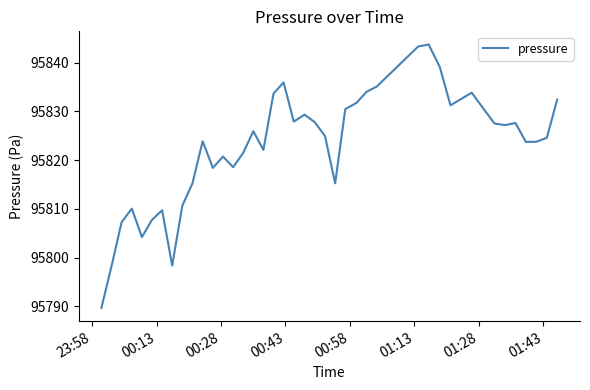

What is the maximum value shown in the chart?

95843.7